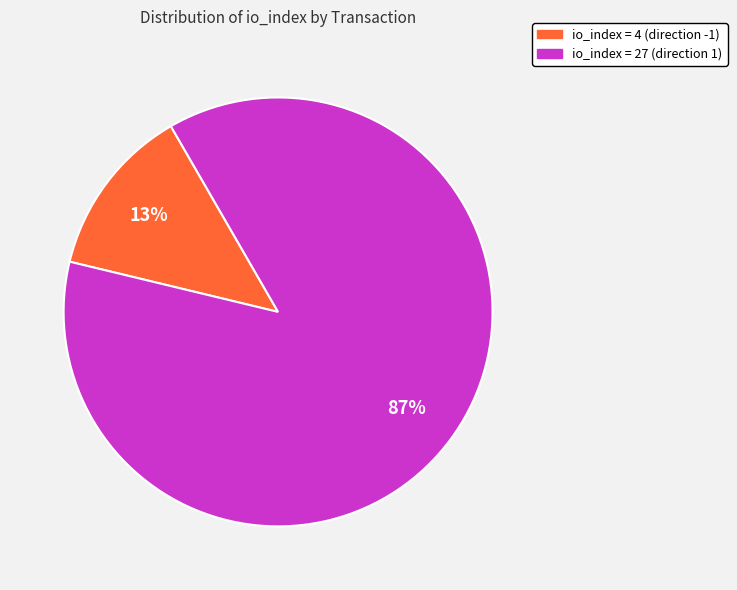

To the nearest percent, what is the average slice percentage?

50%